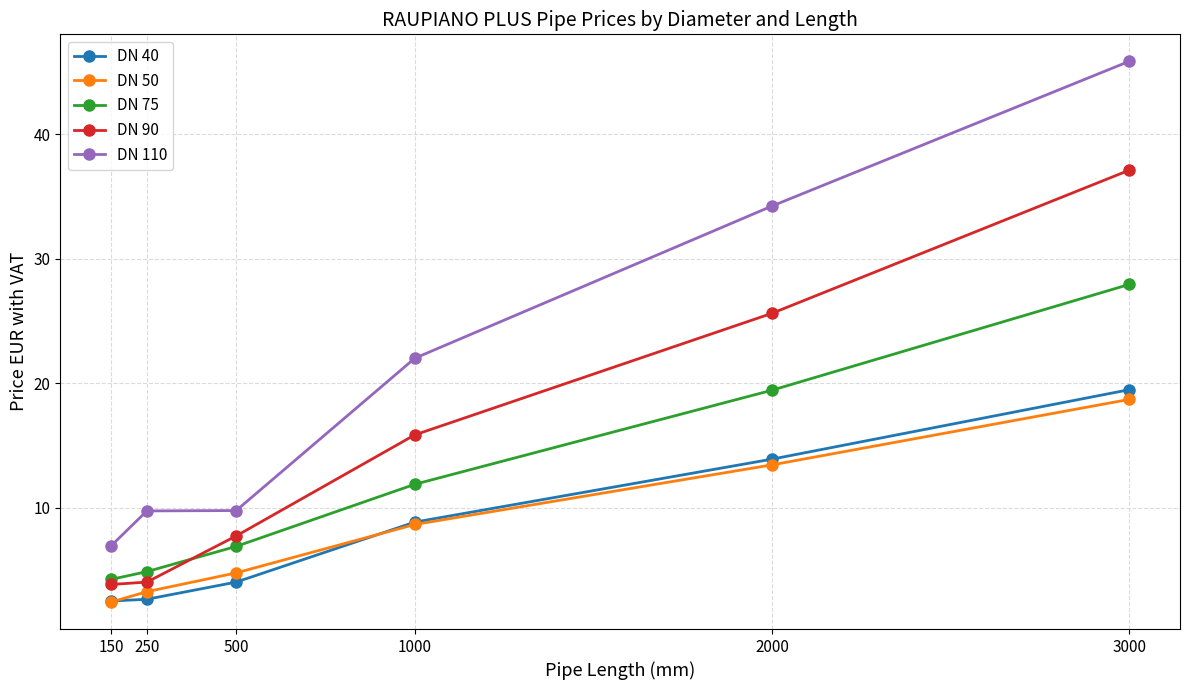

True or false: DN 90 and DN 40 intersect in this chart.

False